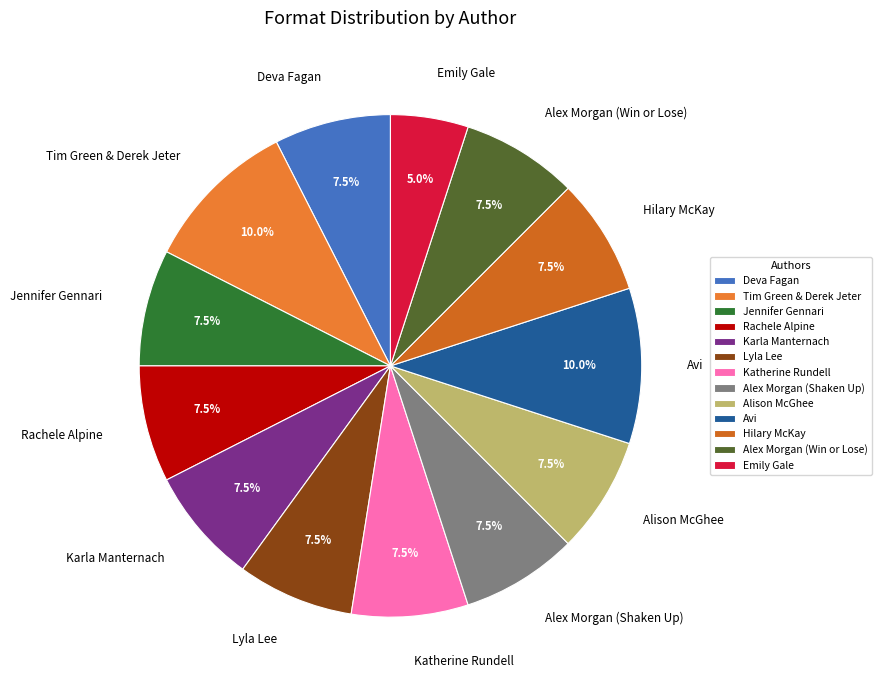

Which slice is the smallest?

Emily Gale